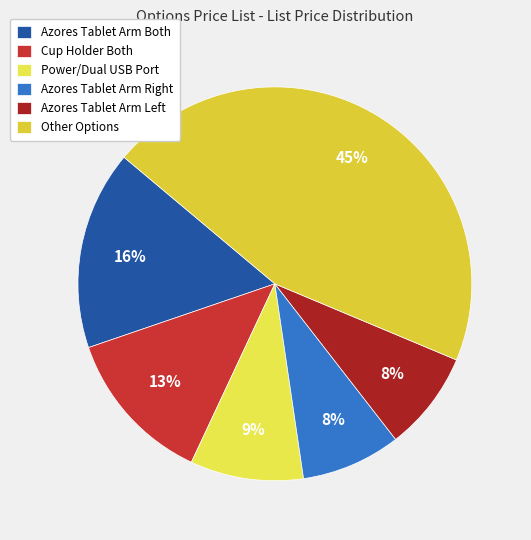

Count the number of slices in the pie.

6